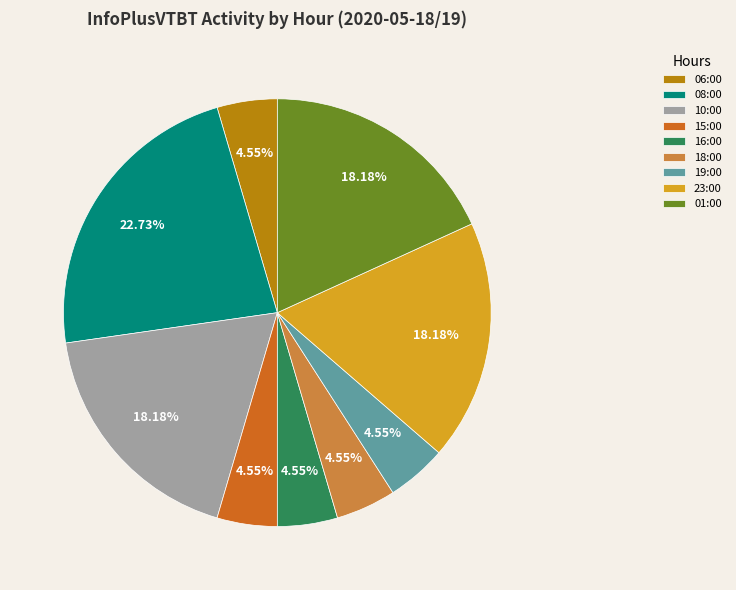

What is the ratio of the value at 10:00 to the value at 01:00?

1.0